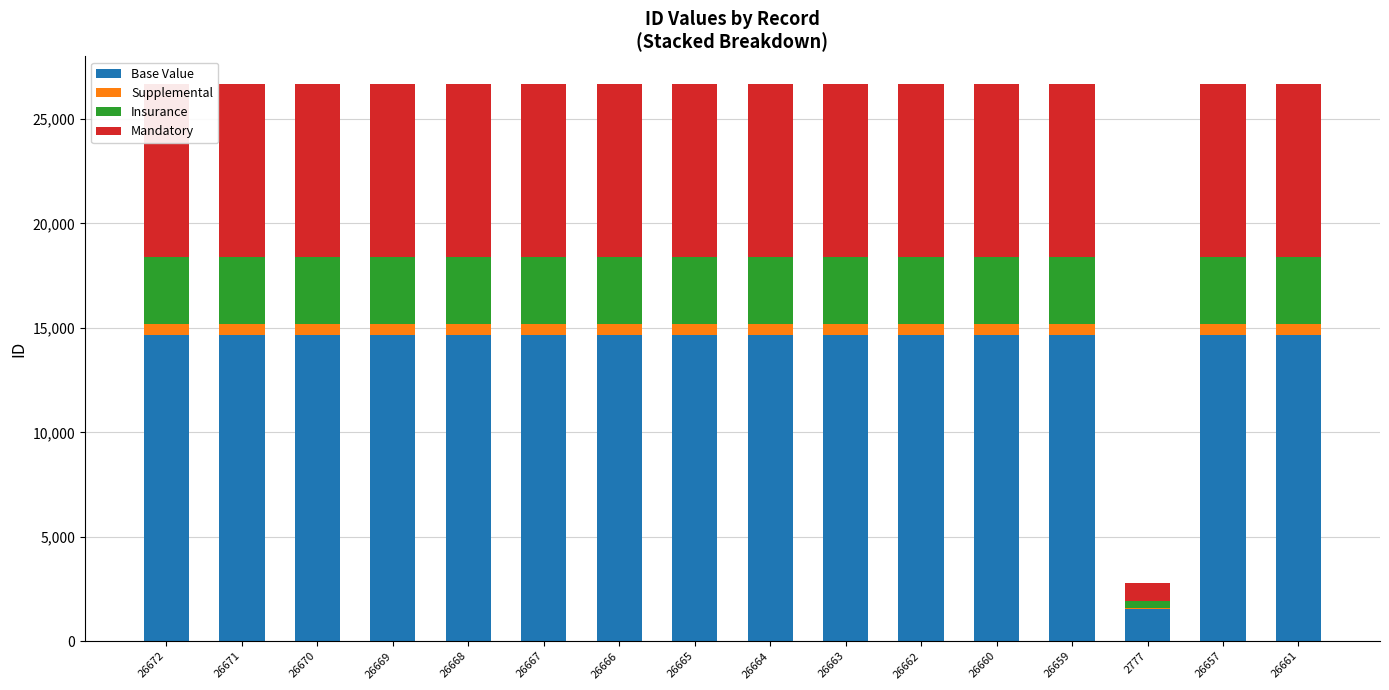

What is the approximate value of Mandatory at 26665, to the nearest 10?

8270